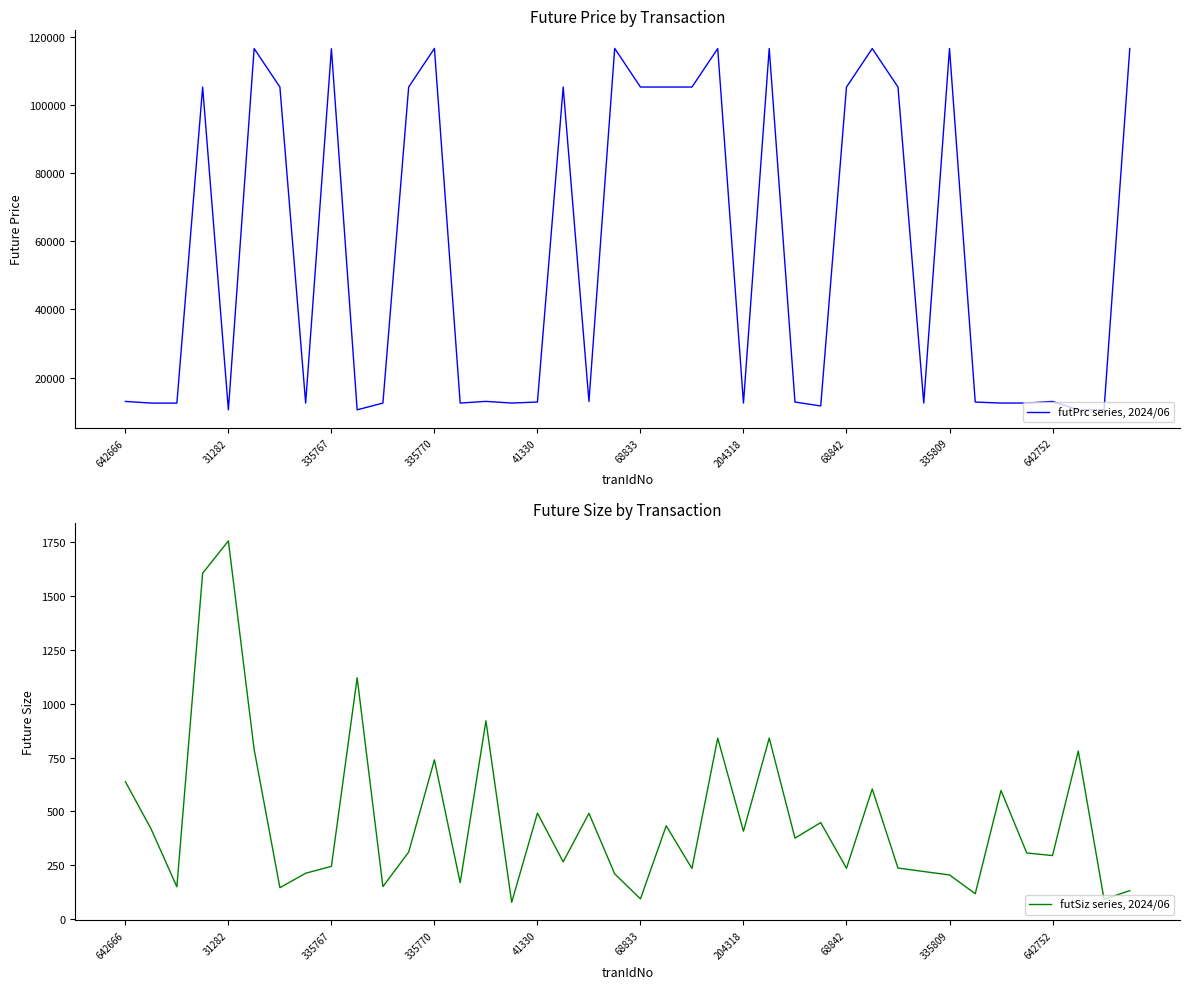

Rank the series at 21 from highest to lowest value.

futPrc series, 2024/06, futSiz series, 2024/06